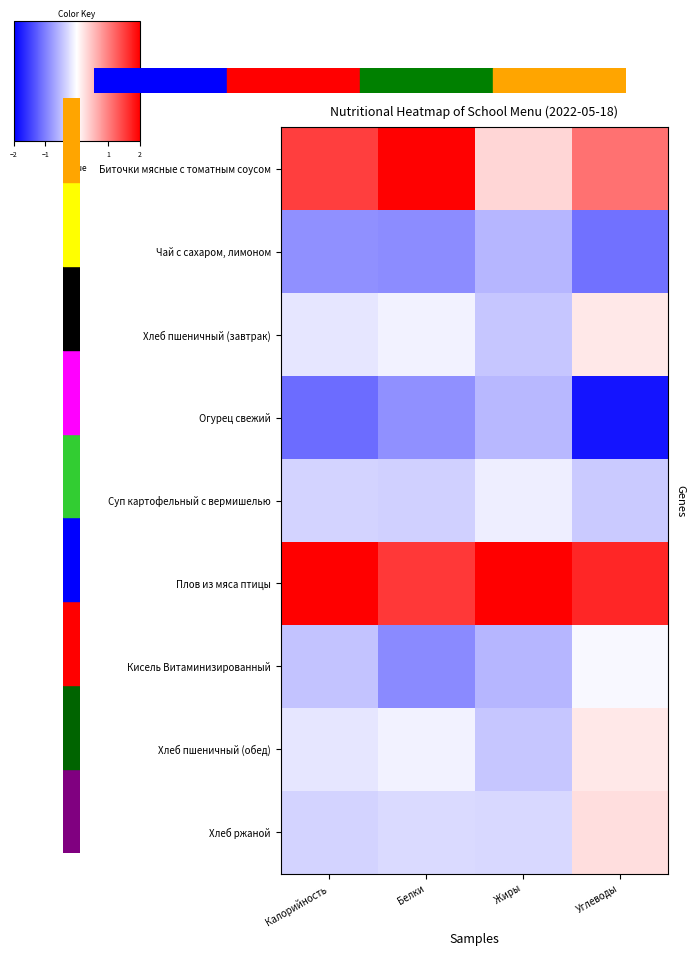

How many series are shown in this chart?

9